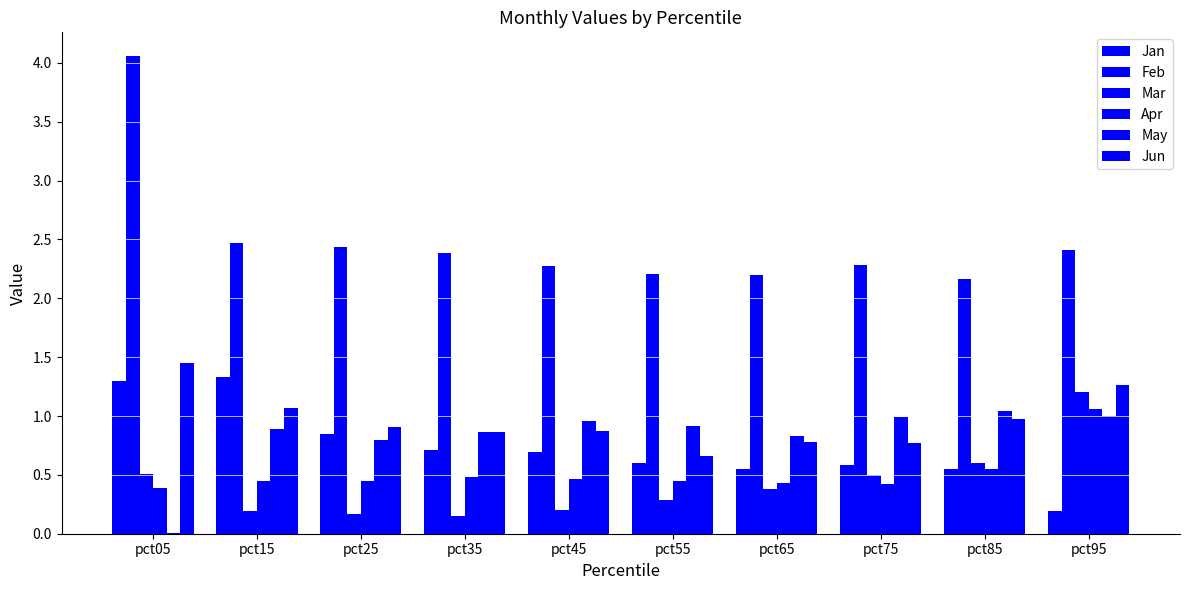

Reading left to right, what are all the values shown in this chart?

Jan: pct05=1.3	pct15=1.3	pct25=0.8	pct35=0.7	pct45=0.7	pct55=0.6	pct65=0.5	pct75=0.6	pct85=0.5	pct95=0.2
Feb: pct05=4.1	pct15=2.5	pct25=2.4	pct35=2.4	pct45=2.3	pct55=2.2	pct65=2.2	pct75=2.3	pct85=2.2	pct95=2.4
Mar: pct05=0.5	pct15=0.2	pct25=0.2	pct35=0.2	pct45=0.2	pct55=0.3	pct65=0.4	pct75=0.5	pct85=0.6	pct95=1.2
Apr: pct05=0.4	pct15=0.4	pct25=0.5	pct35=0.5	pct45=0.5	pct55=0.4	pct65=0.4	pct75=0.4	pct85=0.5	pct95=1.1
May: pct05=0.0	pct15=0.9	pct25=0.8	pct35=0.9	pct45=1.0	pct55=0.9	pct65=0.8	pct75=1.0	pct85=1.0	pct95=1.0
Jun: pct05=1.5	pct15=1.1	pct25=0.9	pct35=0.9	pct45=0.9	pct55=0.7	pct65=0.8	pct75=0.8	pct85=1.0	pct95=1.3